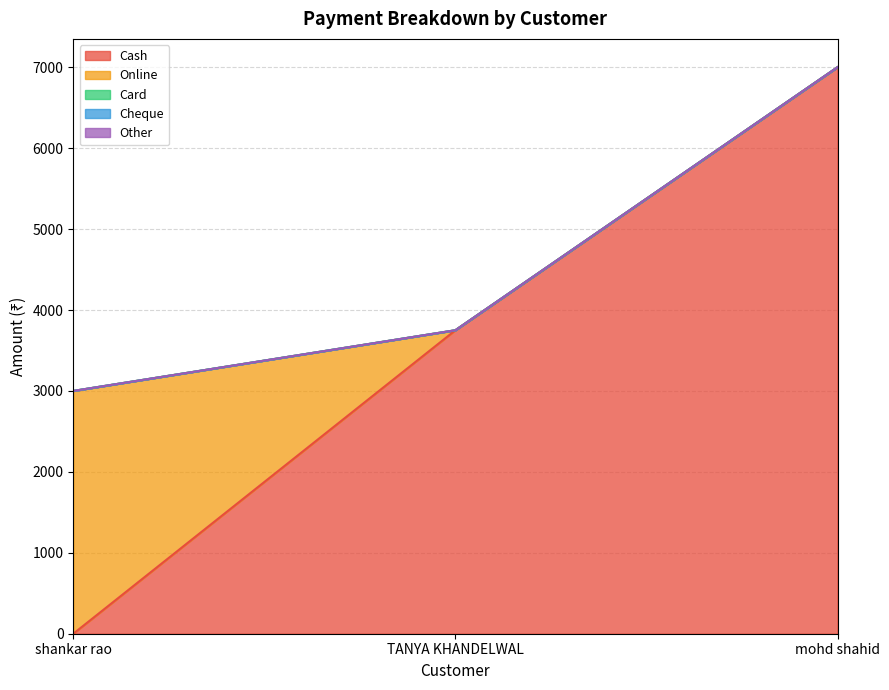

What position from the right is mohd shahid?

1